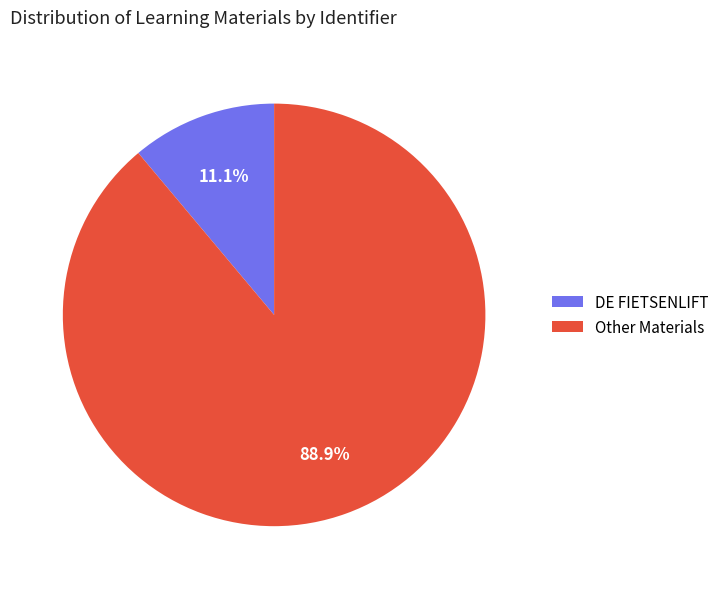

Approximately how many times larger is the value at Other Materials compared to DE FIETSENLIFT?

8.0